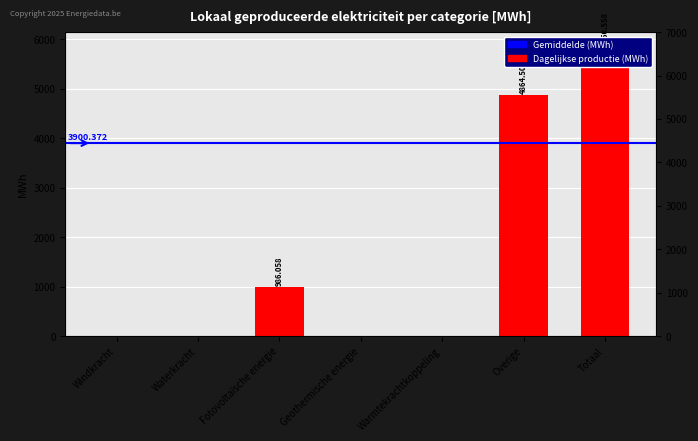

The value at Geothermische energie is 0.0. True or false?

True